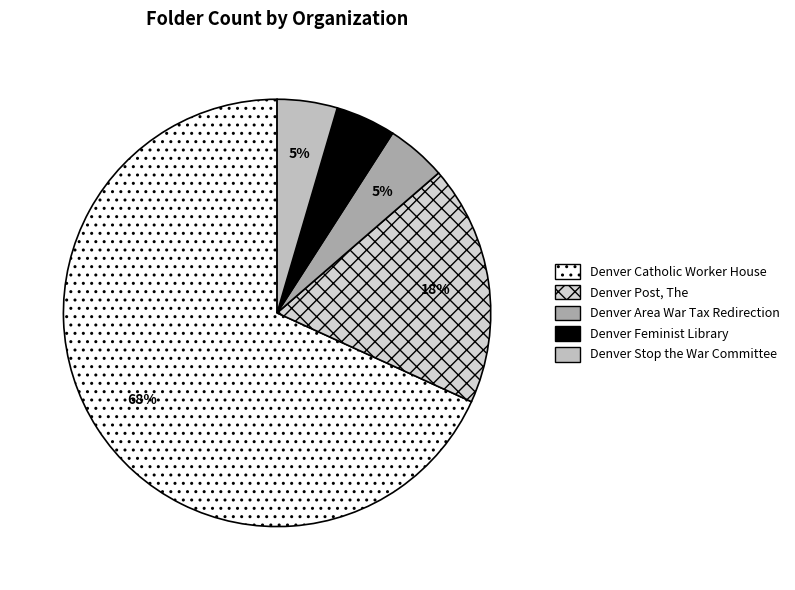

To the nearest percent, what percentage of the pie is Denver Stop the War Committee?

5%